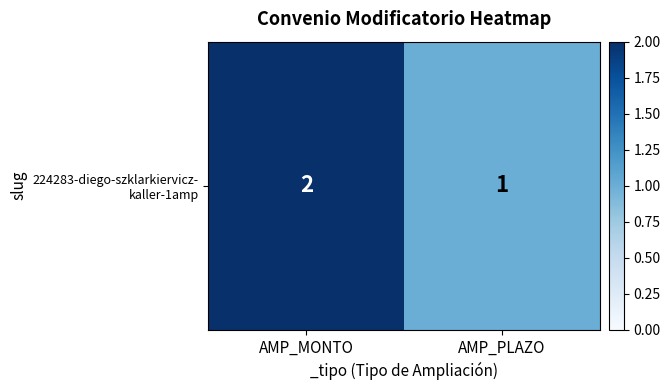

Reading left to right, extract all data points from this chart.

2	1